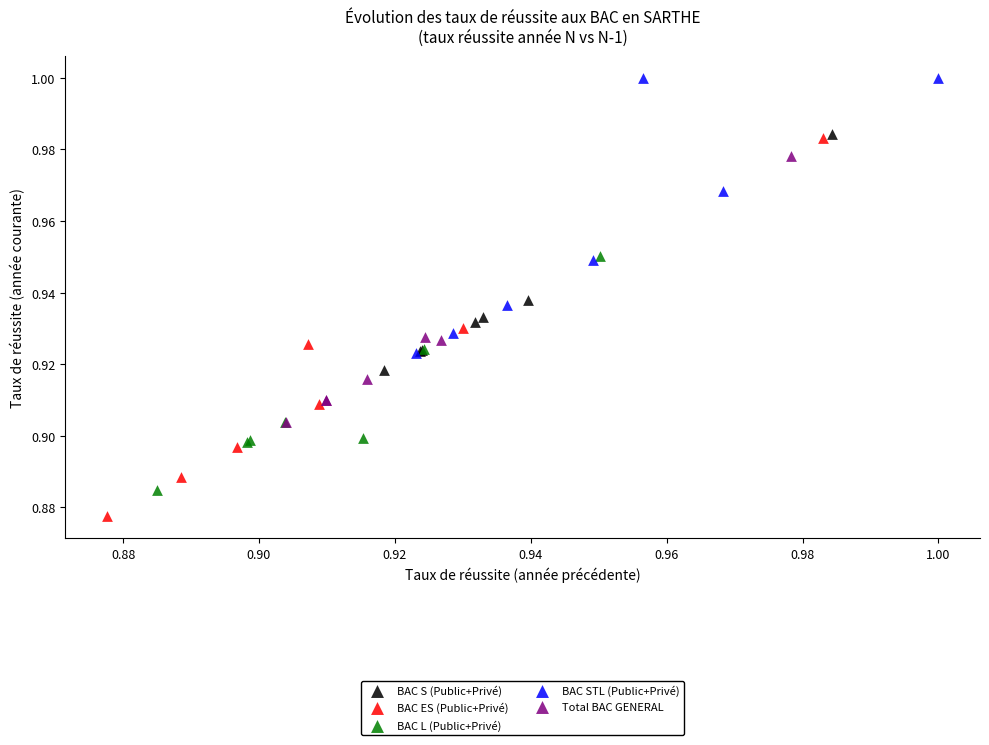

Which series contains the highest Y value?

BAC STL (Public+Privé)